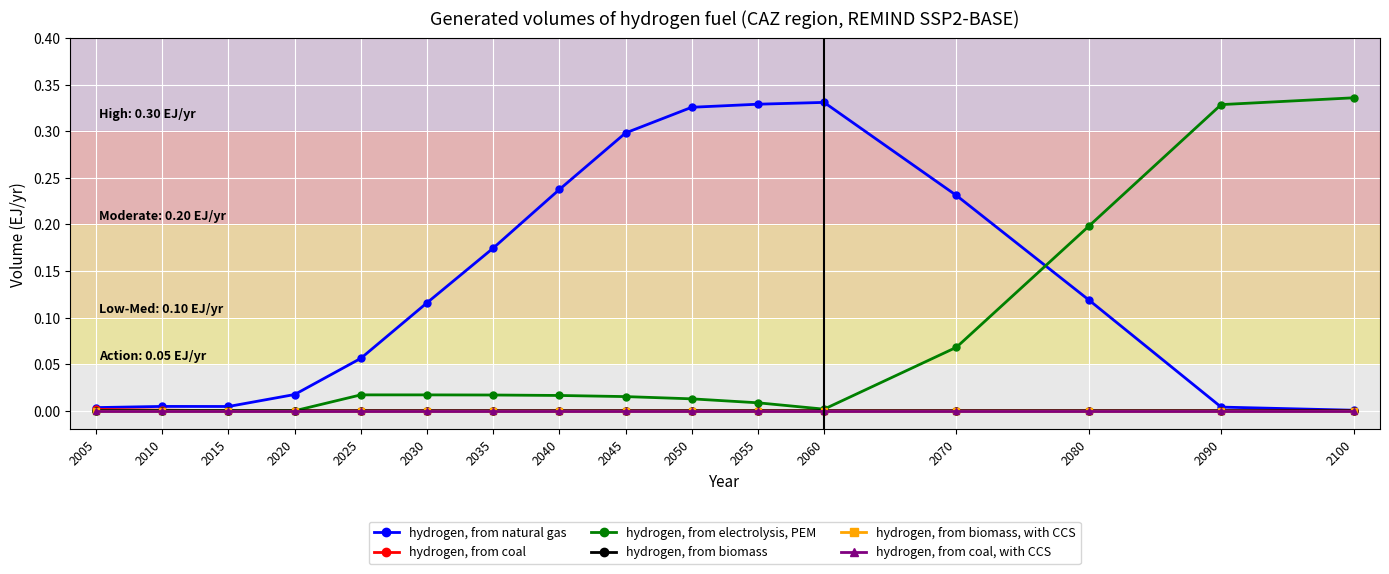

Does the chart have visible grid lines?

Yes